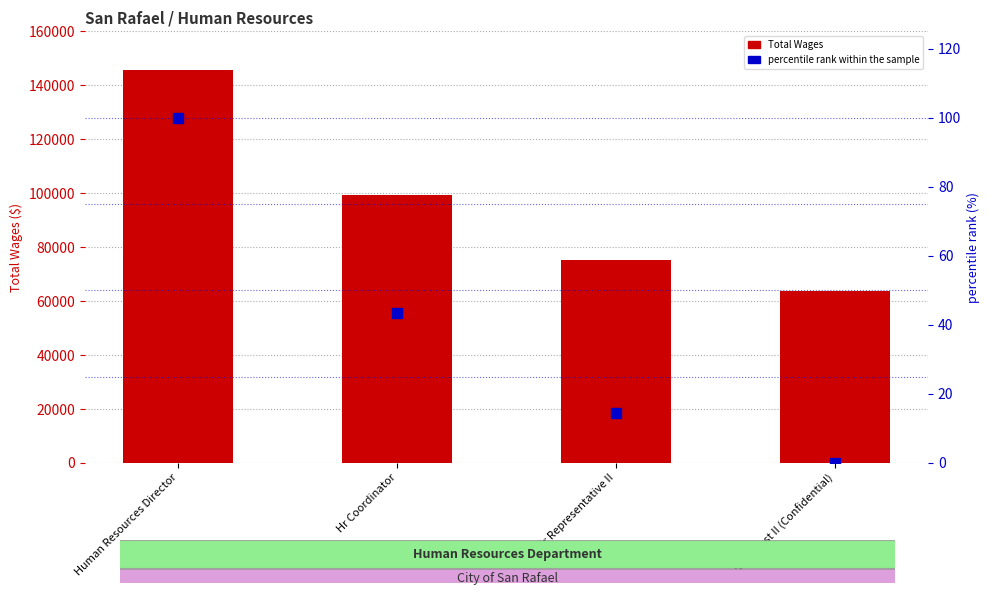

What are all the series names shown in the legend?

Total Wages, percentile rank within the sample